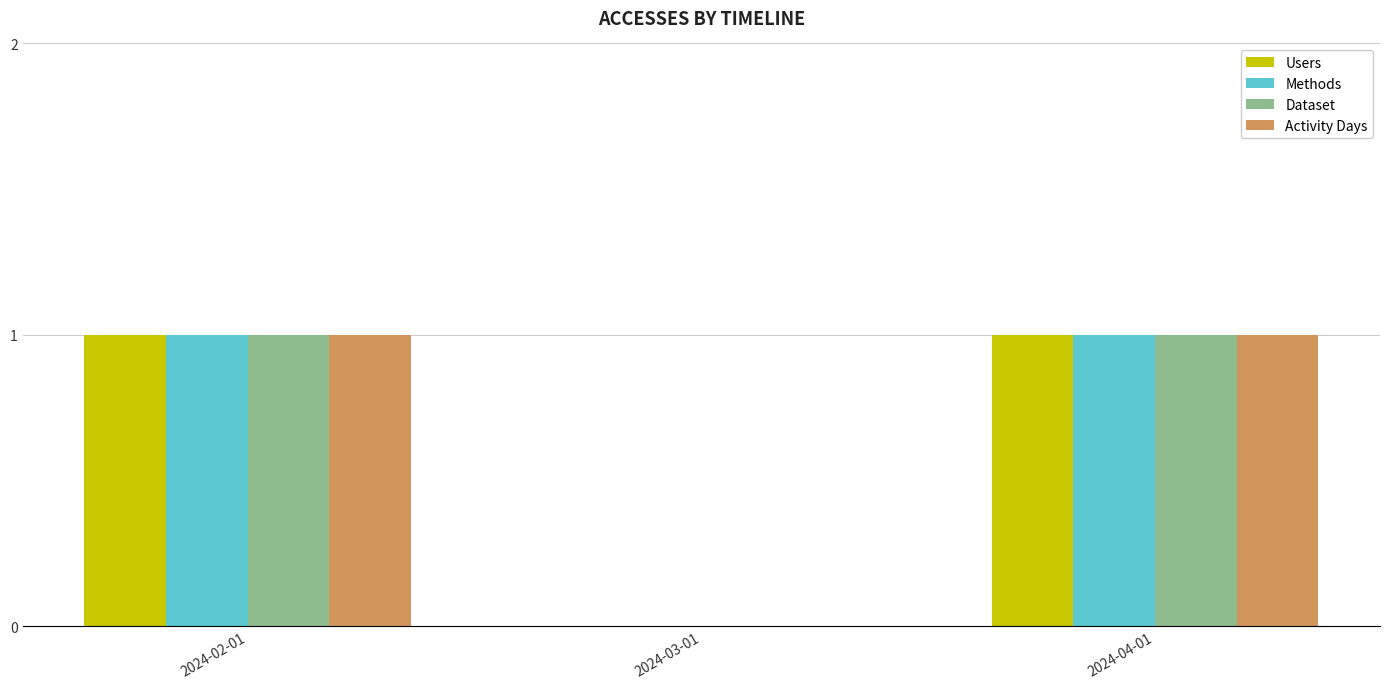

True or false: Dataset has a value of 0 at 2024-02-01.

False